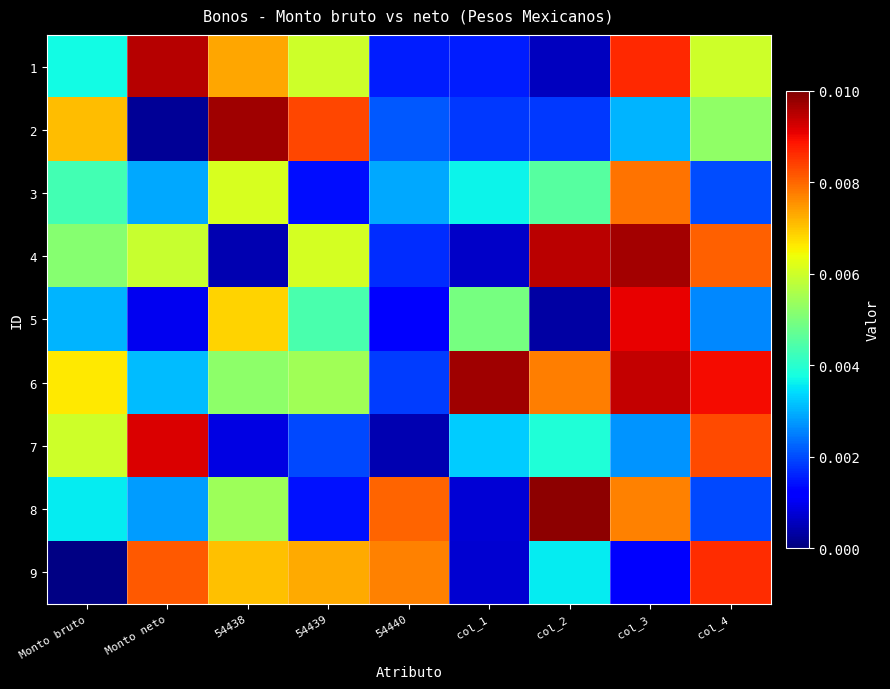

At which category is the sum across all series the highest?

col_3